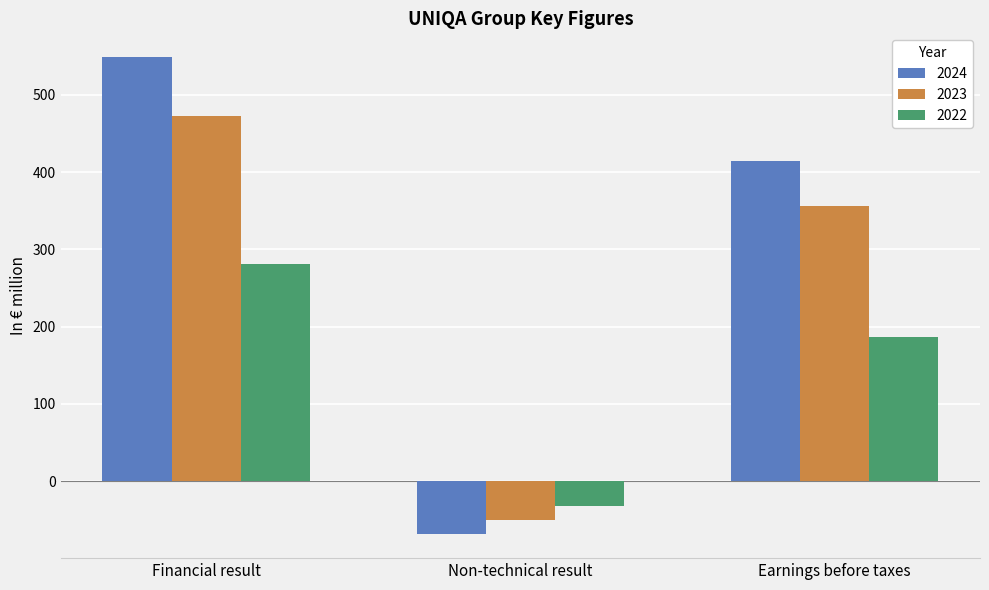

What is the sum of the 2024 values at Non-technical result and Financial result?

479.8